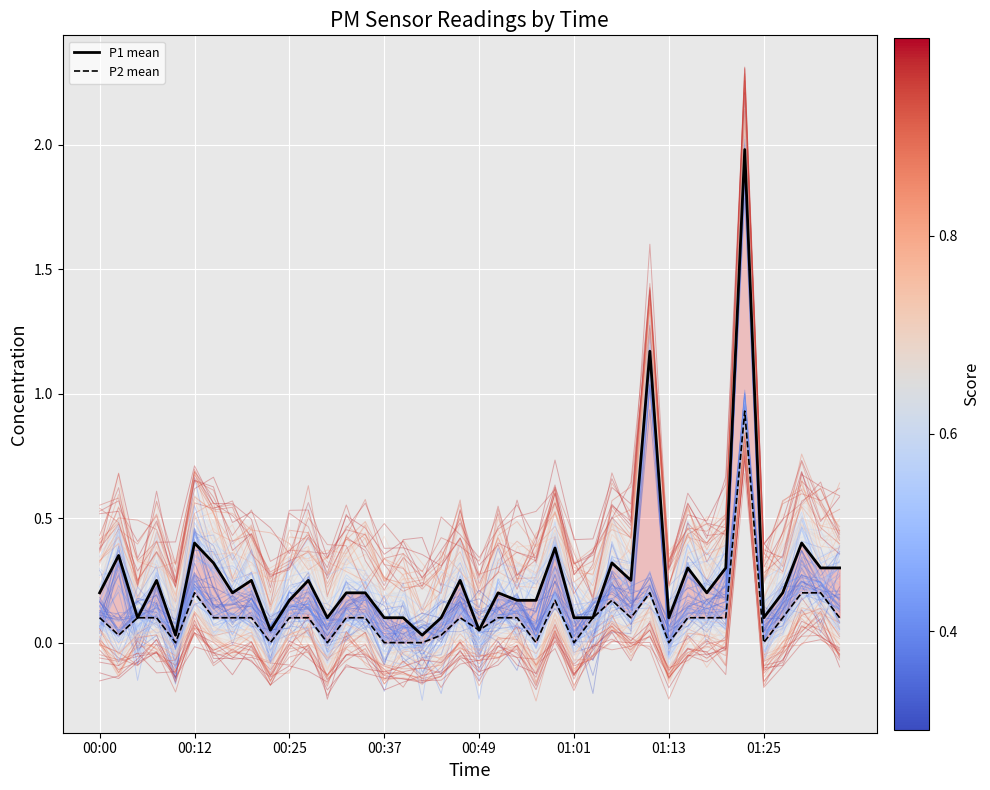

The value of P2 mean at 13 is 0.2. True or false?

False